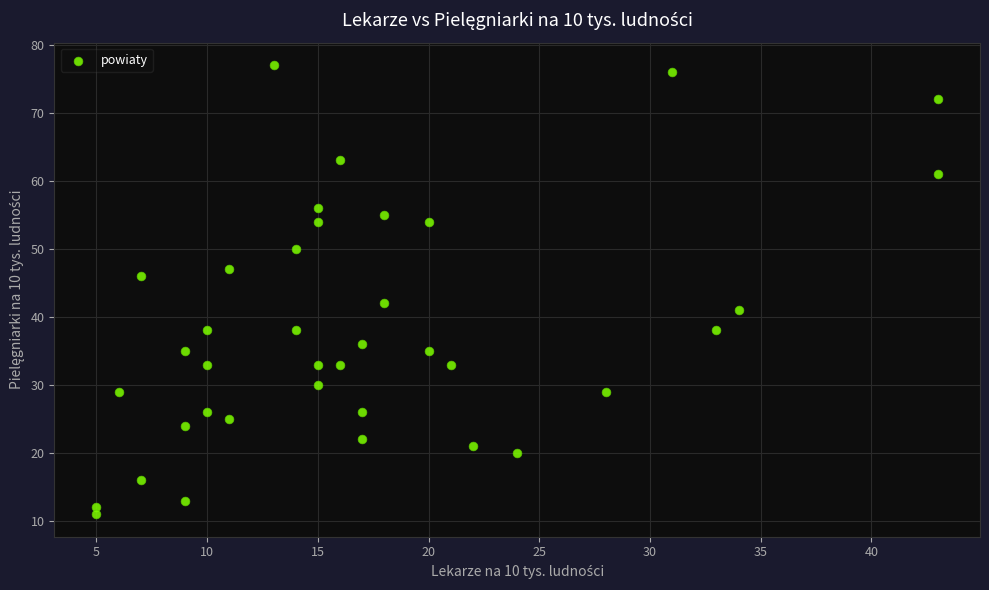

What is the range of Y values (max minus min)?

66